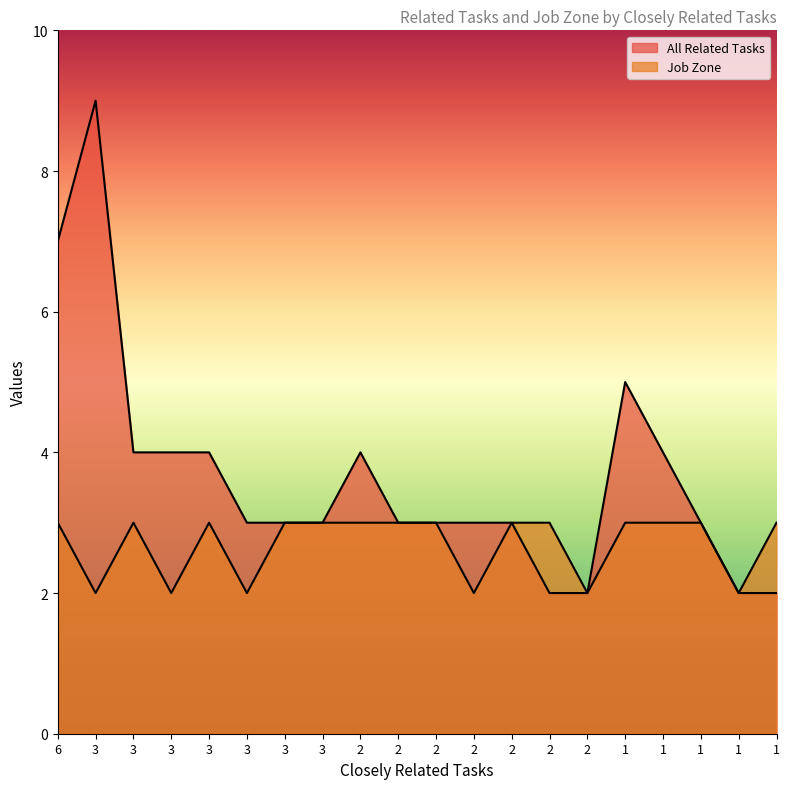

True or false: All Related Tasks and Job Zone intersect in this chart.

False